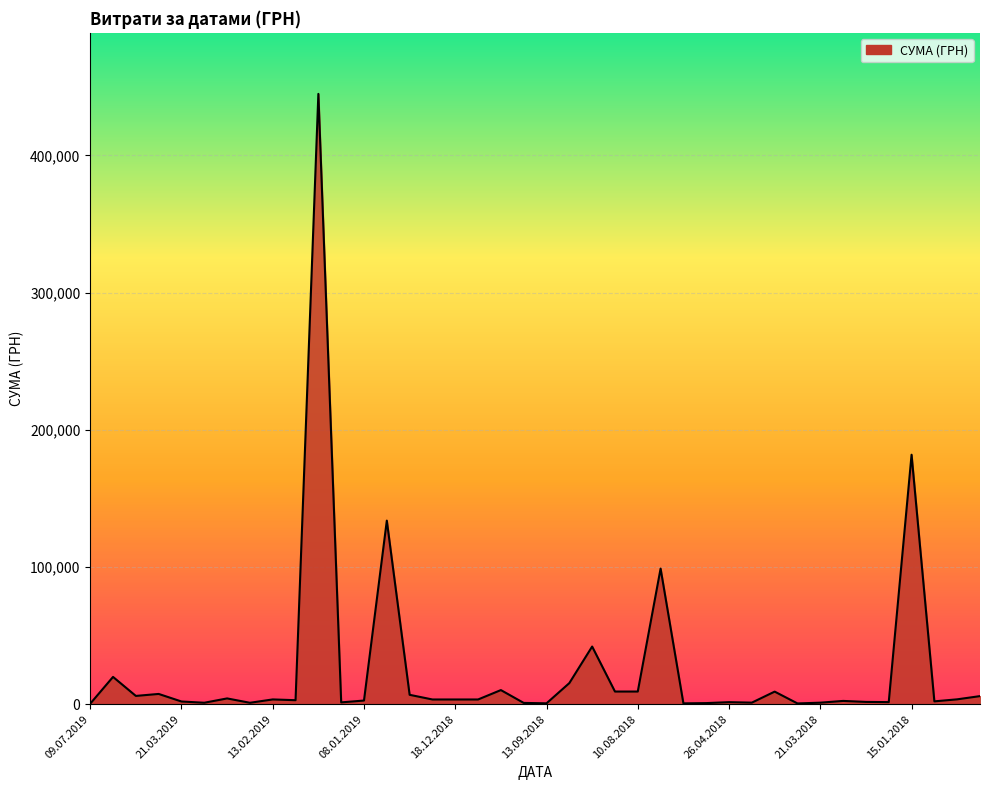

What is the maximum value shown in the chart?

444884.0